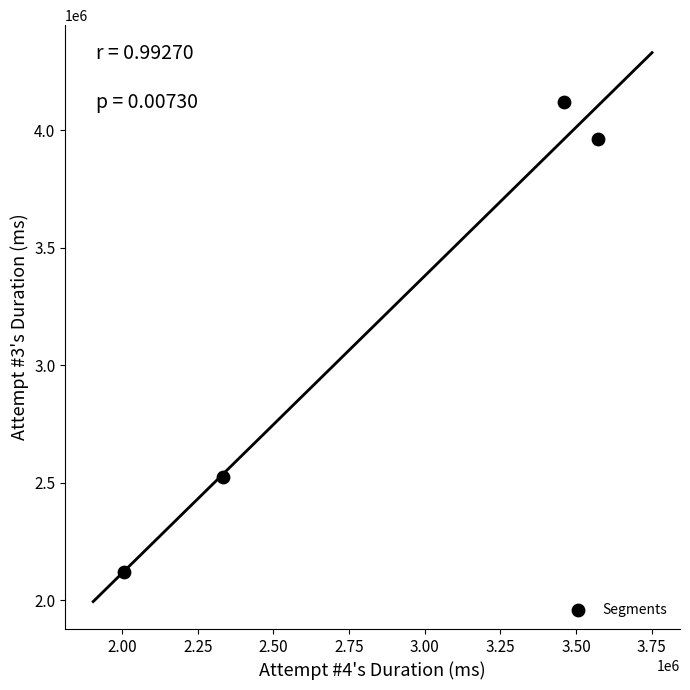

What is the average Y value?

3181077